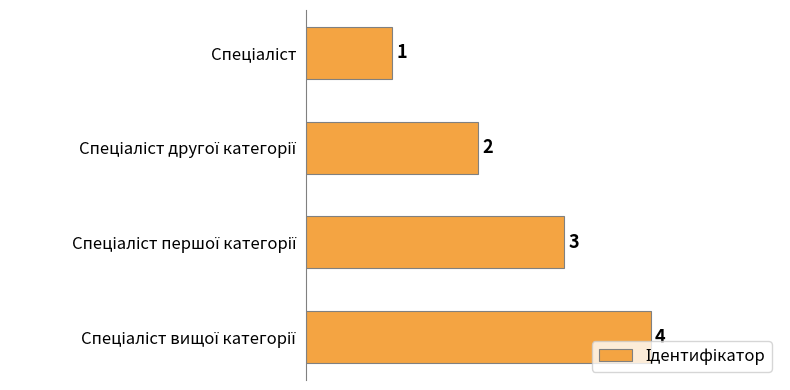

What is the value of the 1st bar from the top?

1